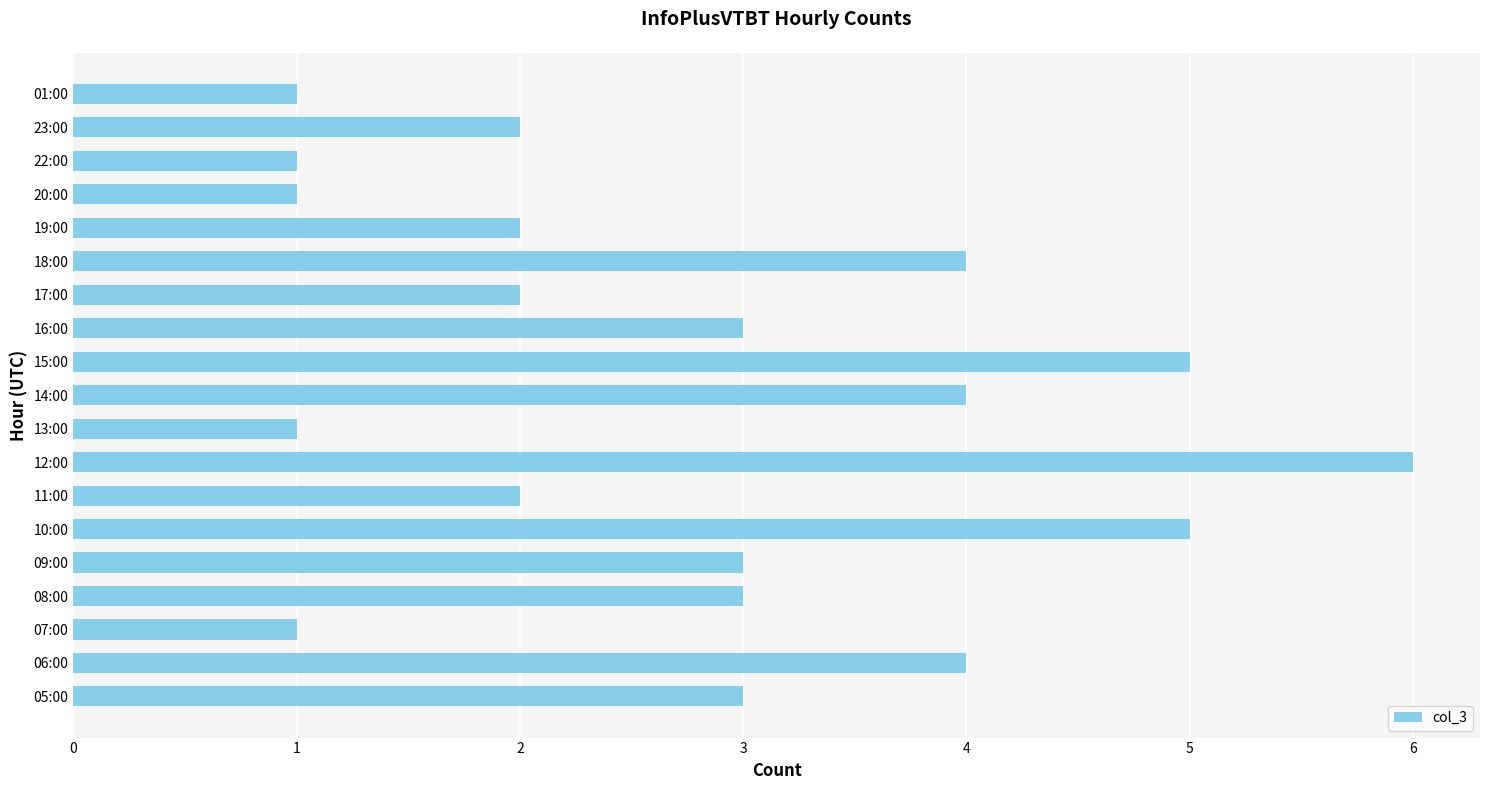

The chart shows a value of 1 at 12:00. True or false?

False